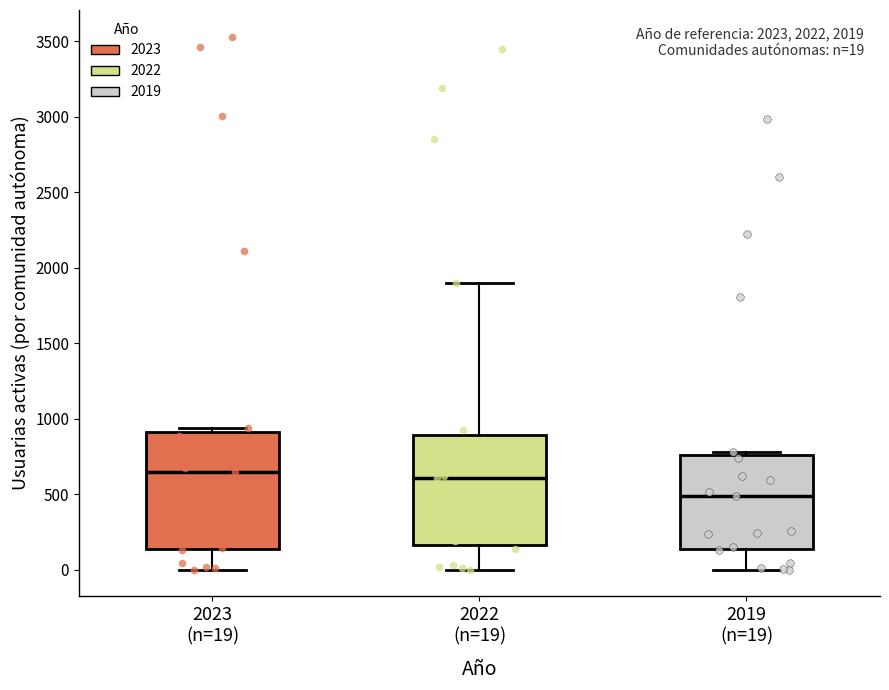

Which box has the lowest median line?

2019 (n=19)